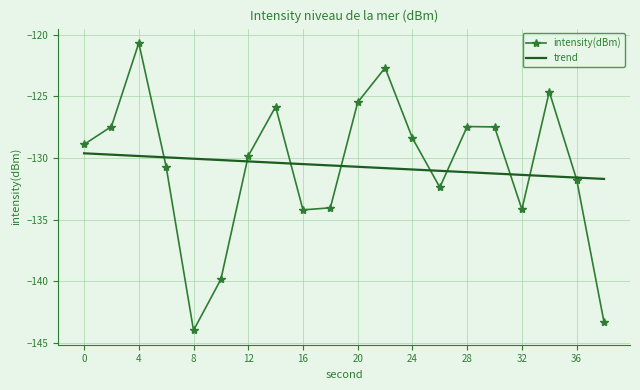

Rank the series by their maximum value, from lowest to highest.

trend, intensity(dBm)